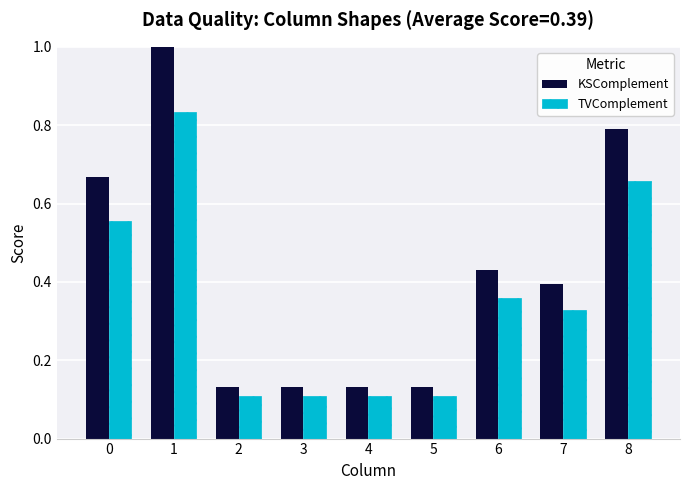

The KSComplement series shows 0.4 at 7. True or false?

True